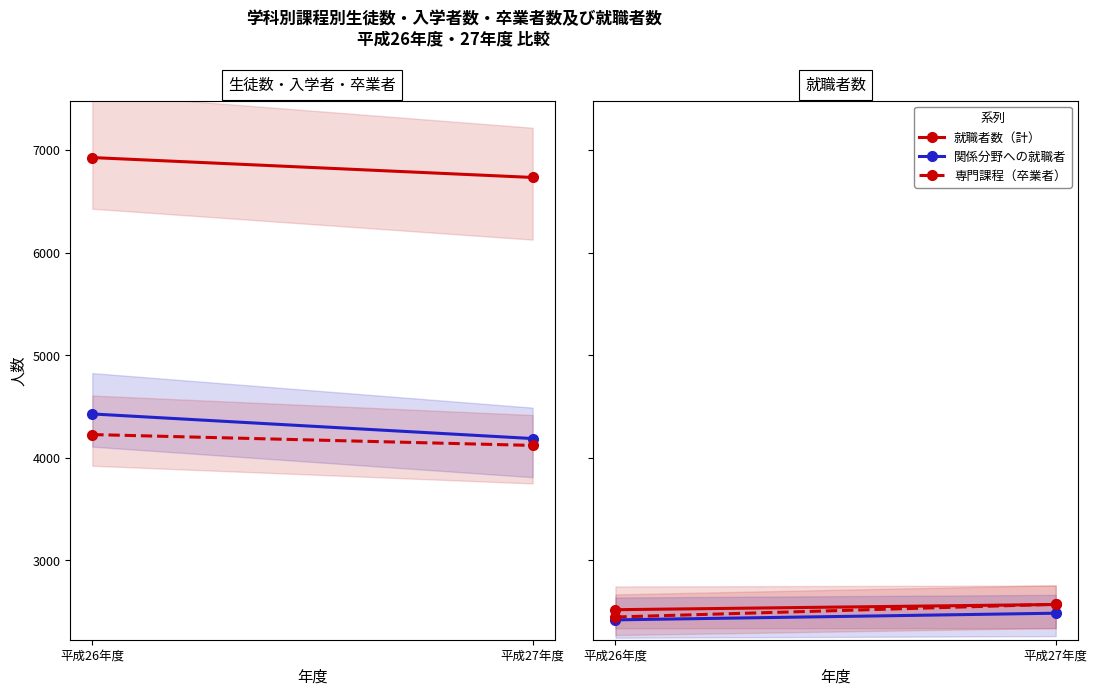

What value does the 専門課程（生徒数） series have at 平成26年度, to the nearest 50?

6950